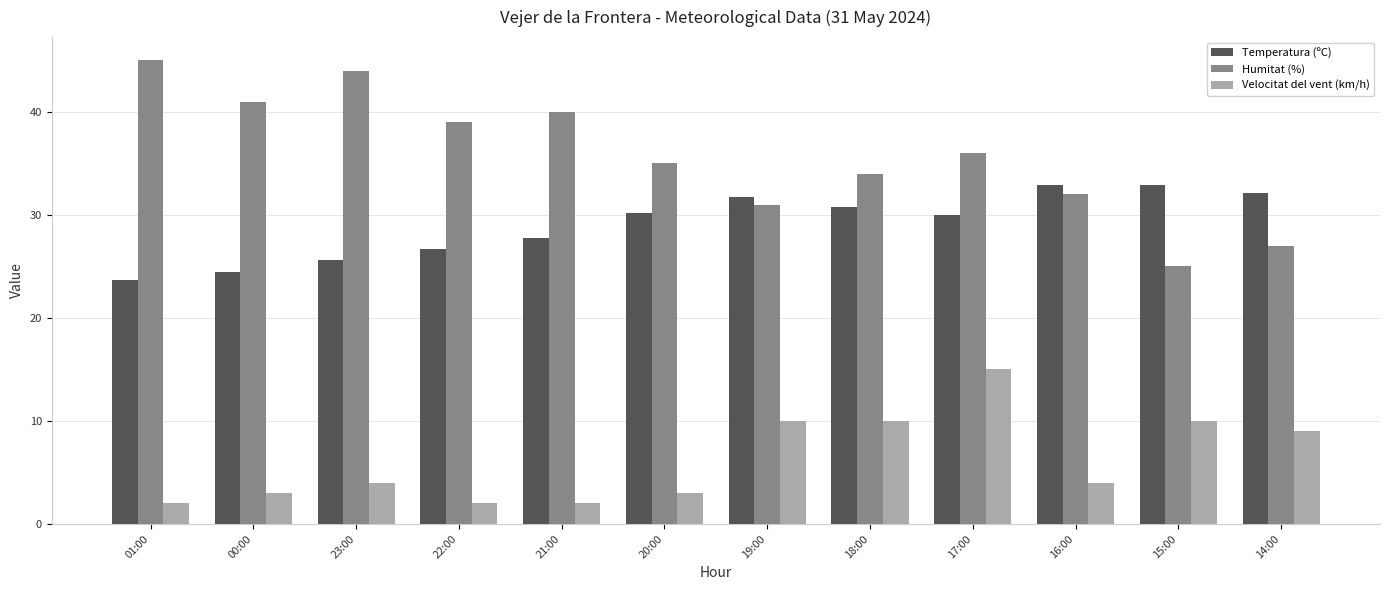

What is the approximate value of Humitat (%) at 17:00?

36.0